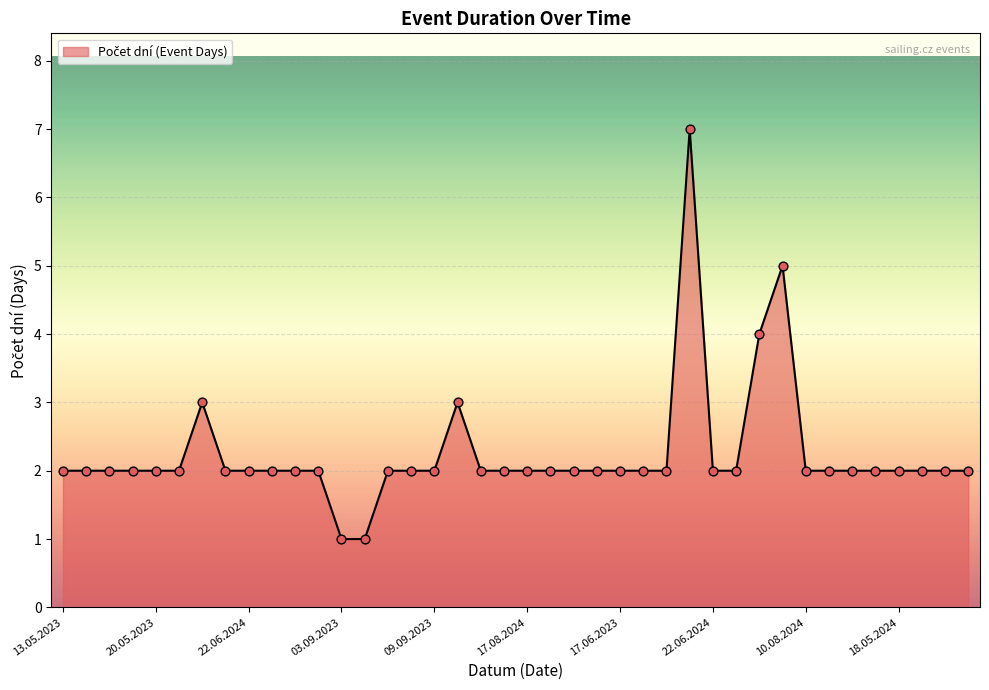

What is the maximum value shown in the chart?

7